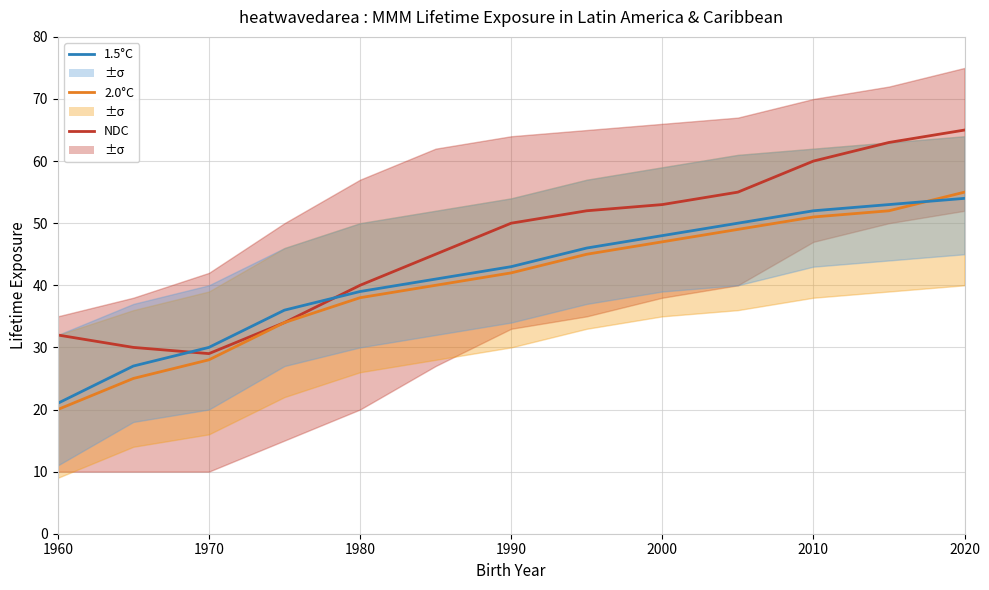

Count the number of data series in this chart.

3